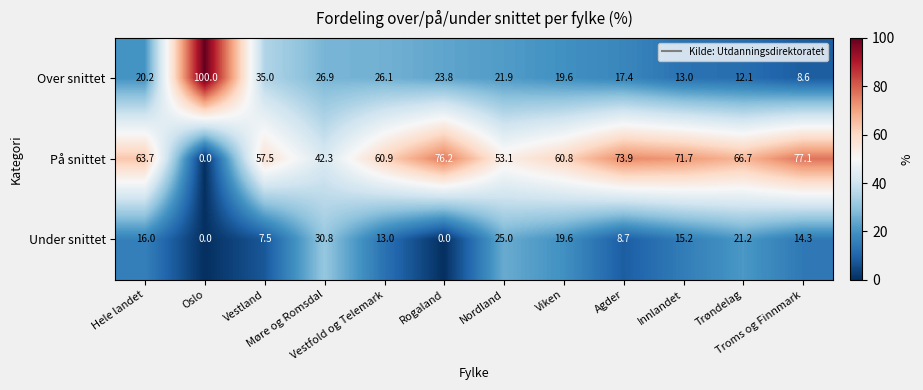

Which series has the largest total across all categories?

På snittet